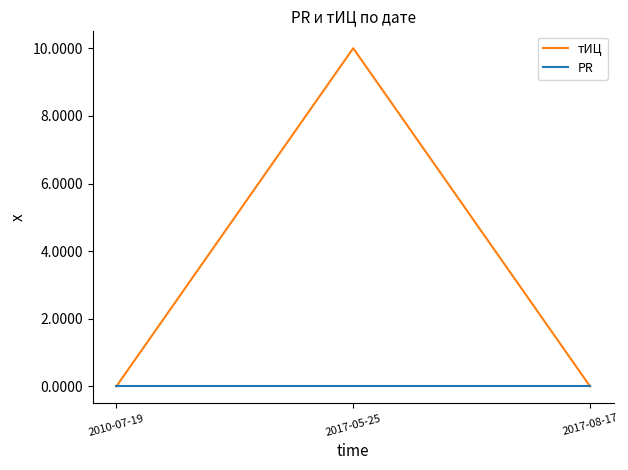

The PR series shows 0 at 2017-05-25. True or false?

True